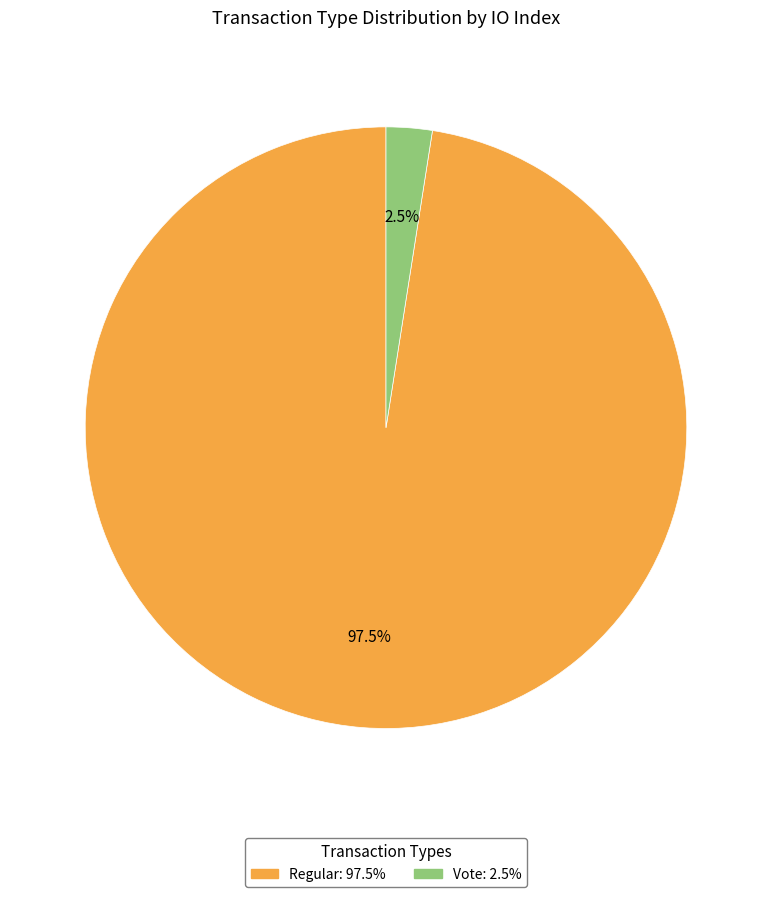

Does any single category account for the majority?

Yes